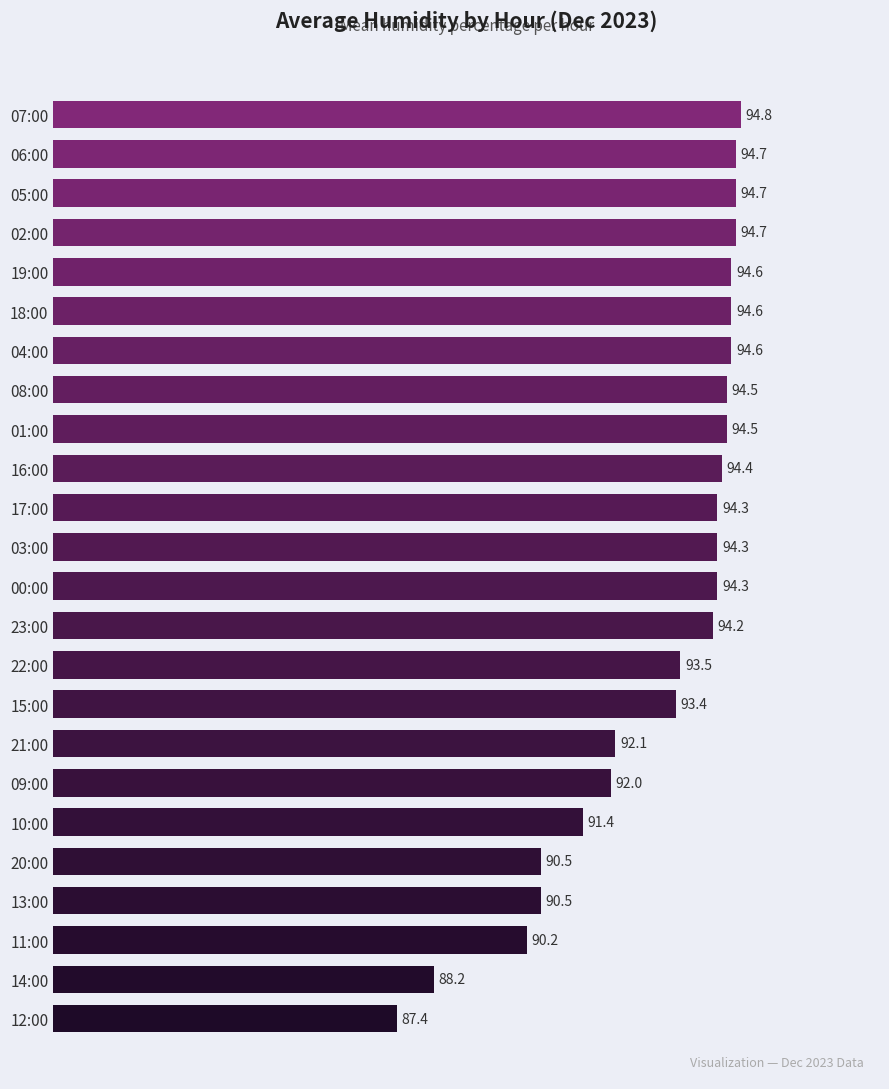

What is the minimum value shown in the chart?

87.4